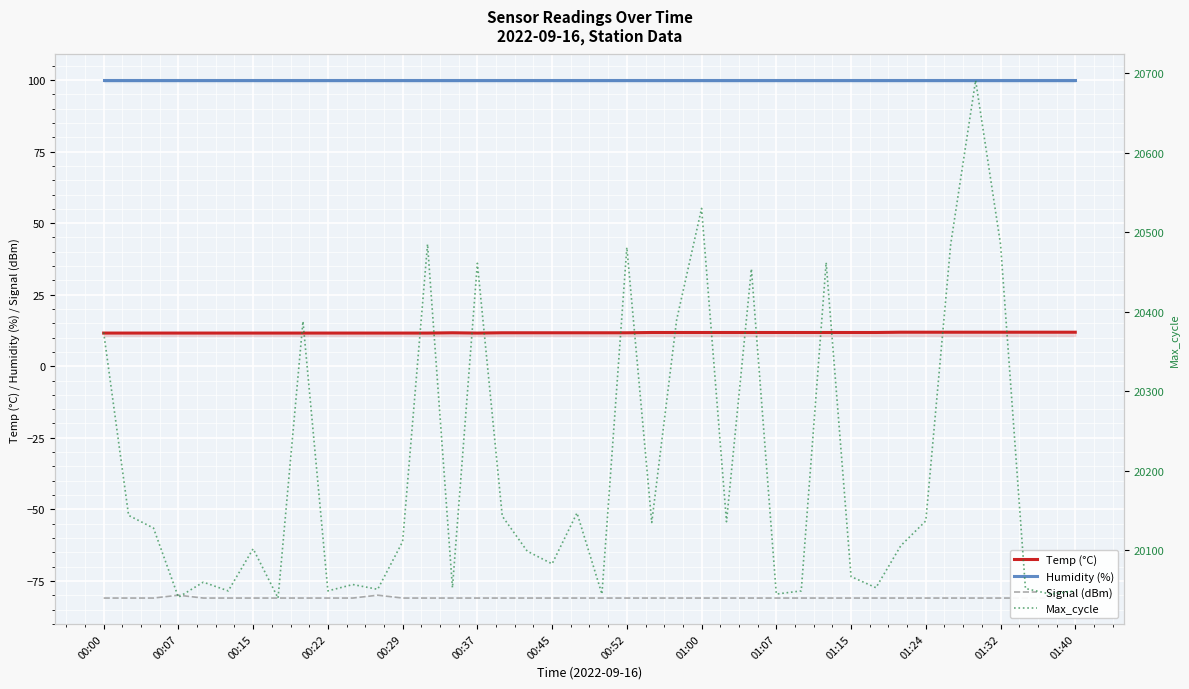

What is the value of the Max_cycle point at the 4th from the left?

20041.0